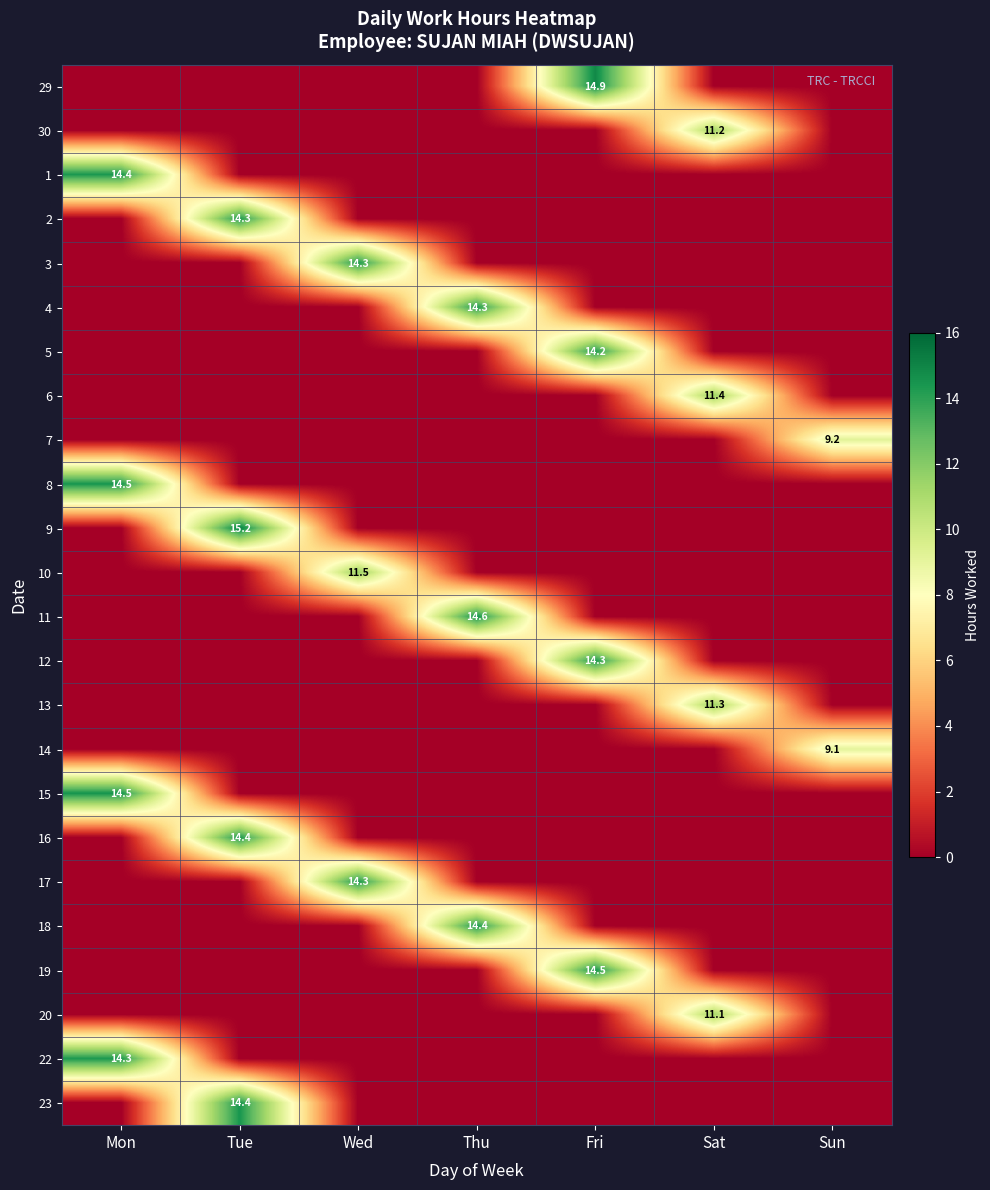

The value of 30 at Sat is 11.2. True or false?

True